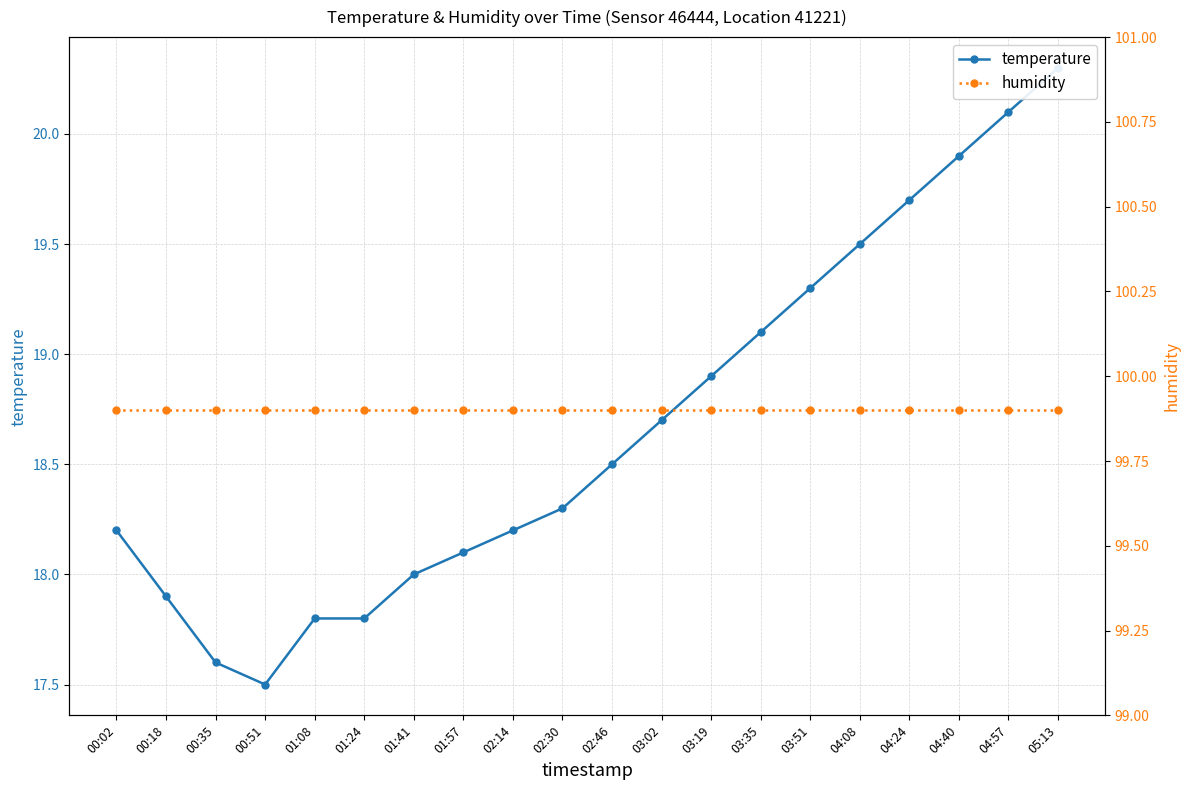

True or false: temperature has more than 0 points higher than both neighbors.

False